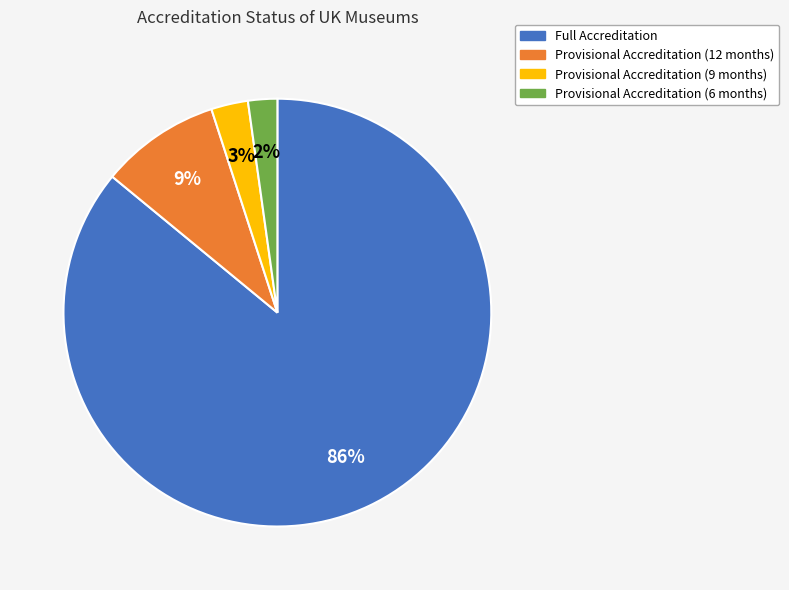

True or false: Provisional Accreditation (12 months) accounts for 9% of the total.

True